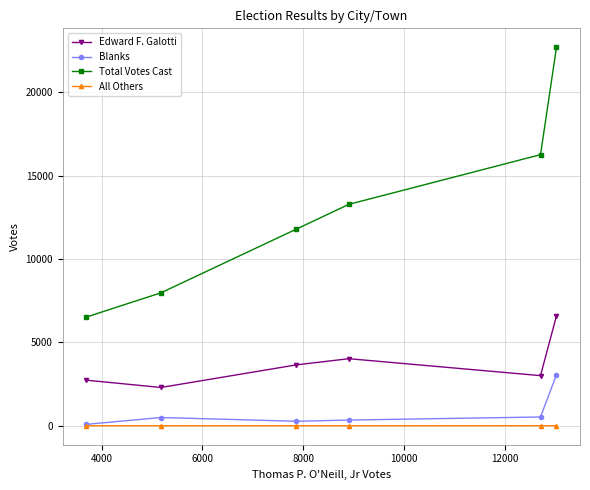

How many lines are shown in the chart?

4